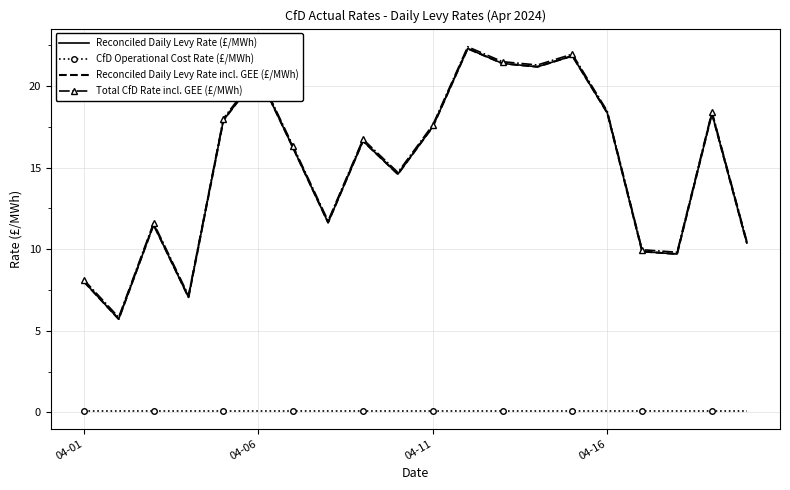

Where does the Reconciled Daily Levy Rate incl. GEE (£/MWh) series first go above 16?

4